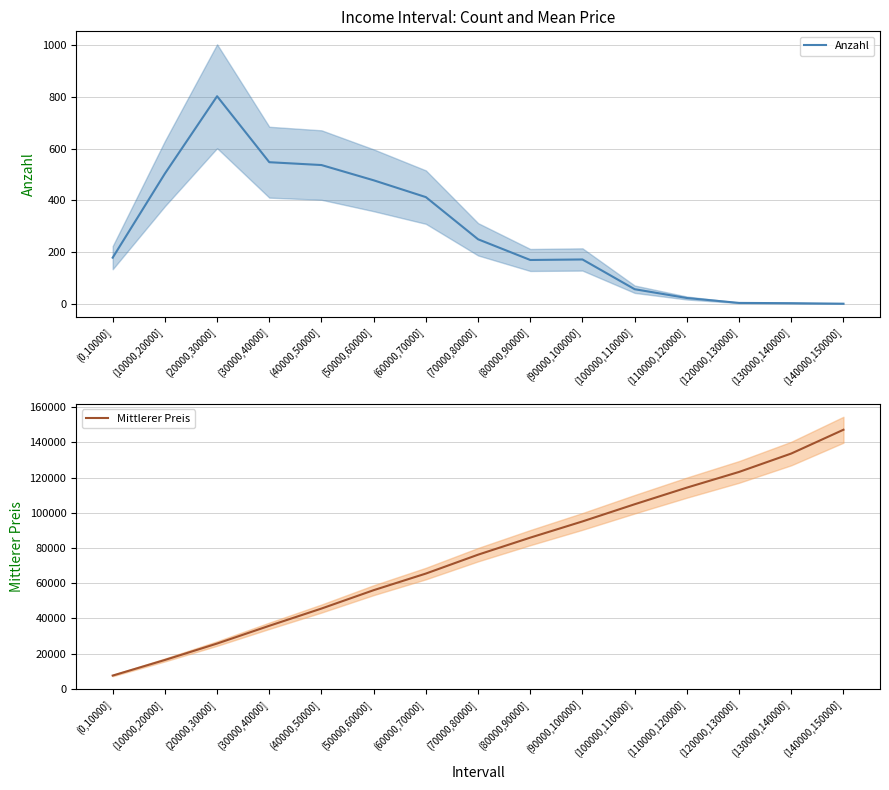

The value of Anzahl at (90000,100000] is 244.6. True or false?

False